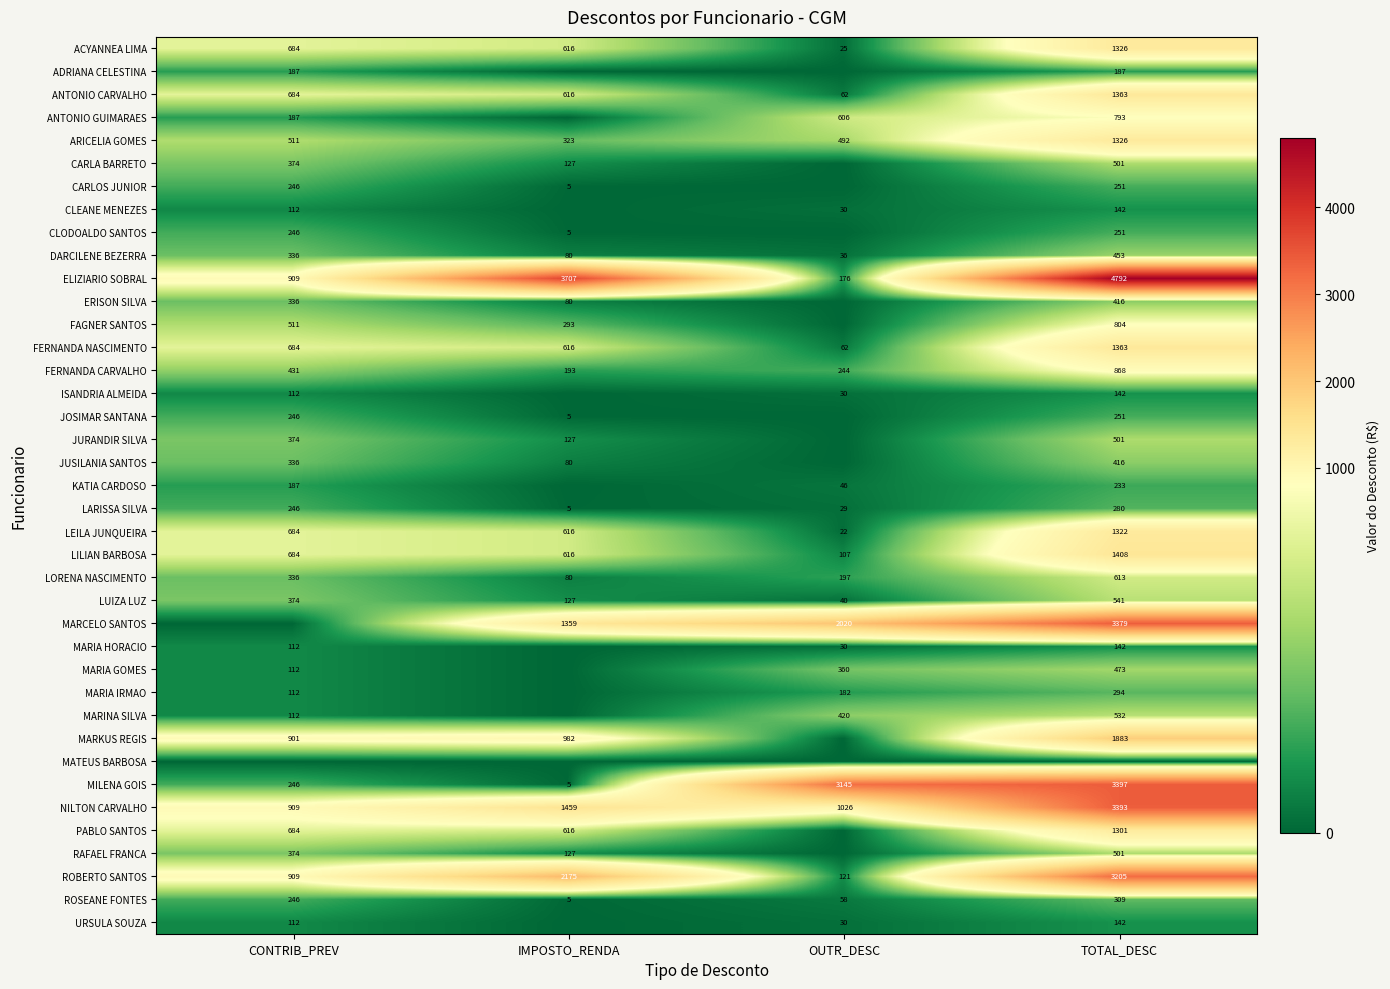

Is the value of MARIA IRMAO at TOTAL_DESC greater than the value of URSULA SOUZA at OUTR_DESC?

Yes